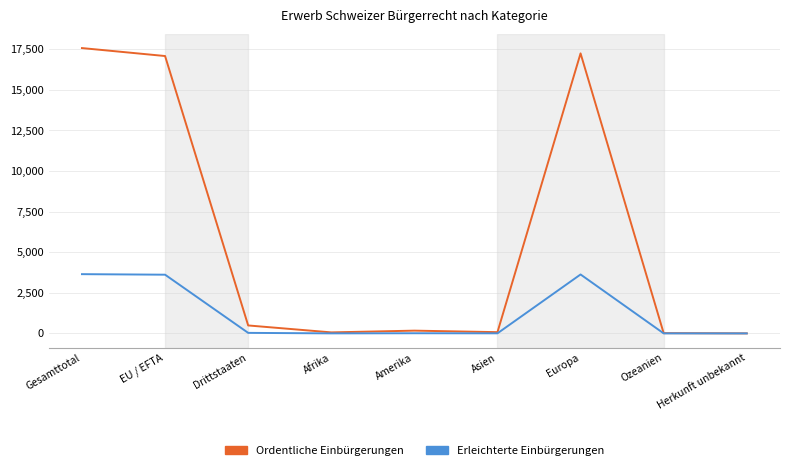

What is the maximum value shown in the chart?

17573